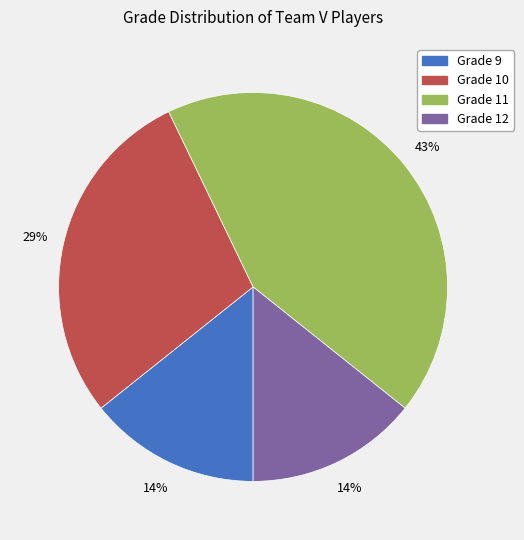

Is there any slice that represents more than half of the pie?

No